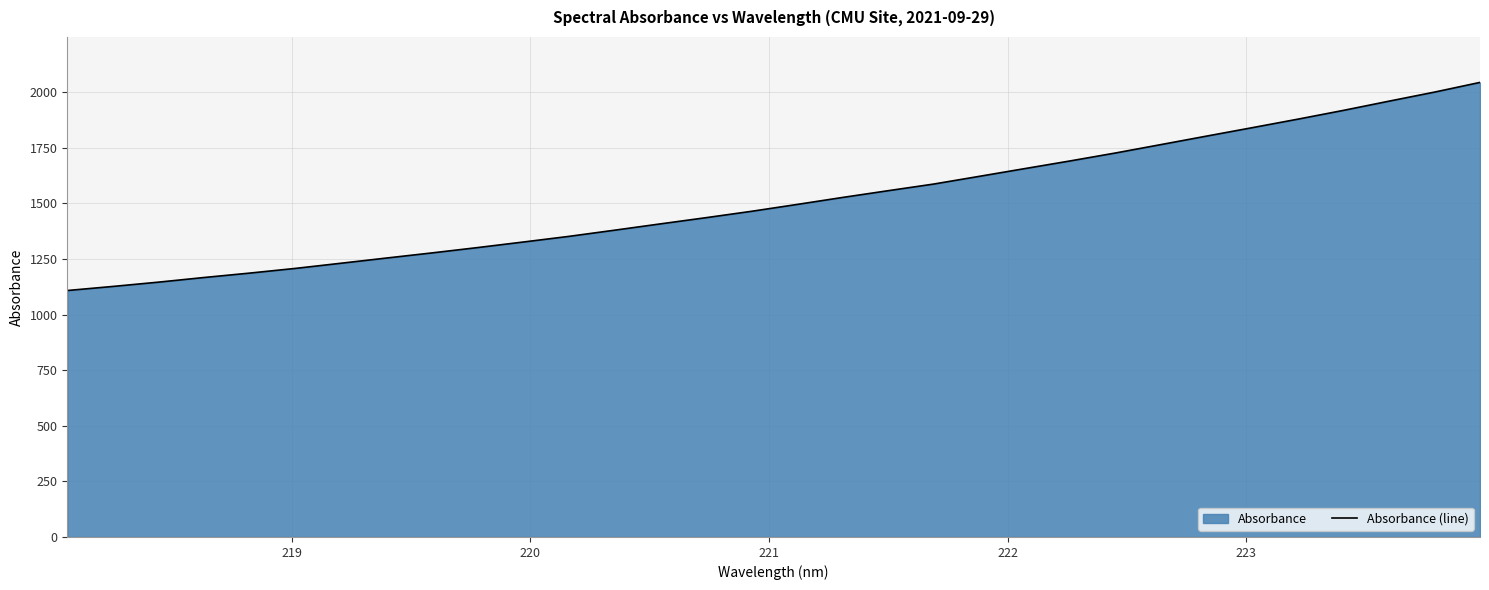

What is the maximum value shown in the chart?

2043.4